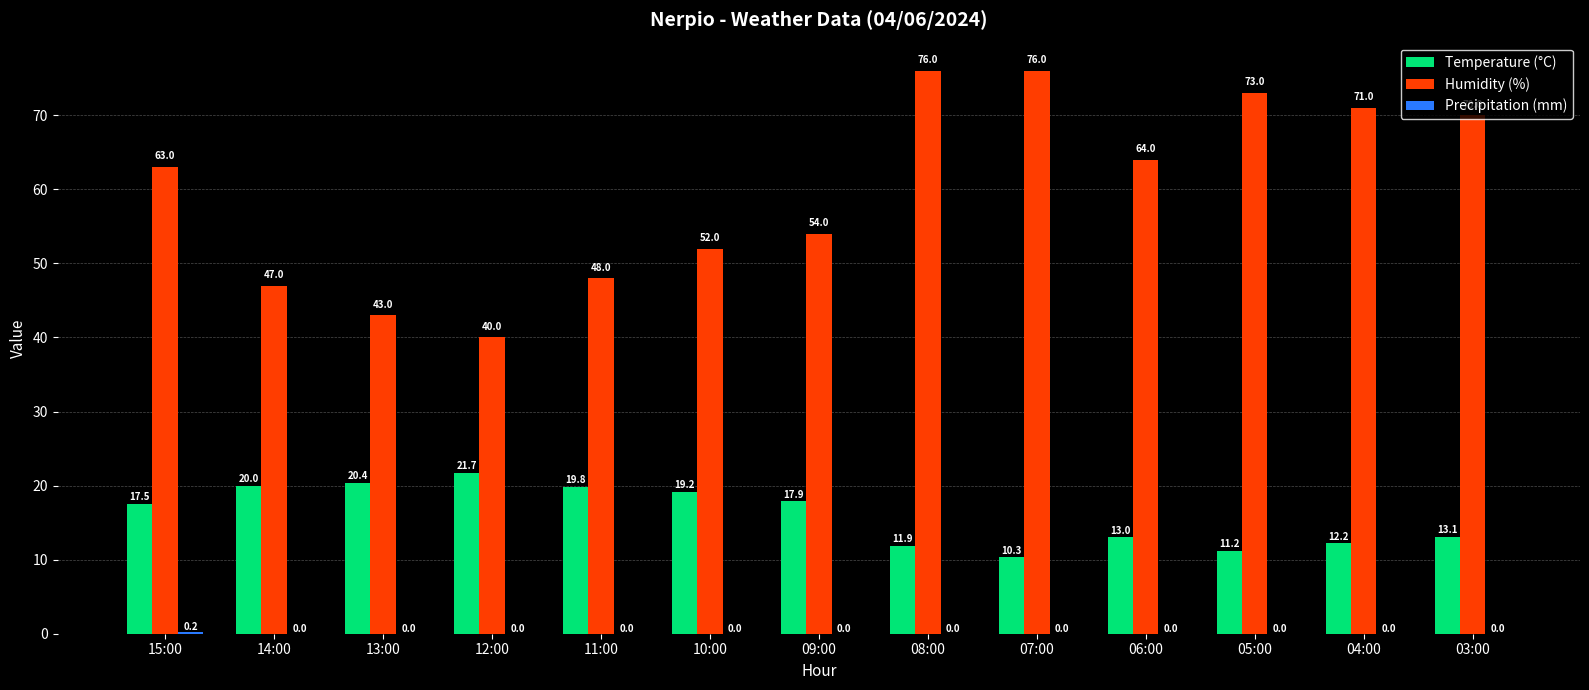

What is the total value across all series at 14:00?

67.0